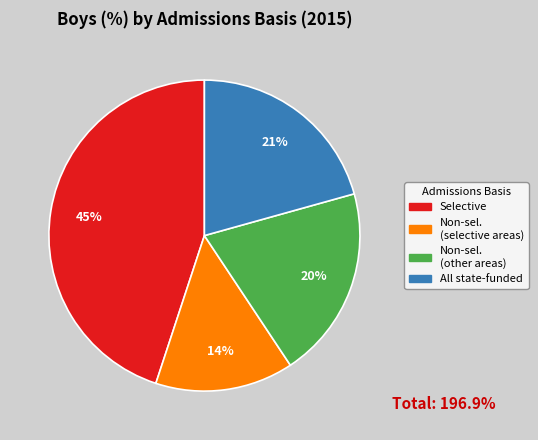

Is there any slice that represents more than half of the pie?

No